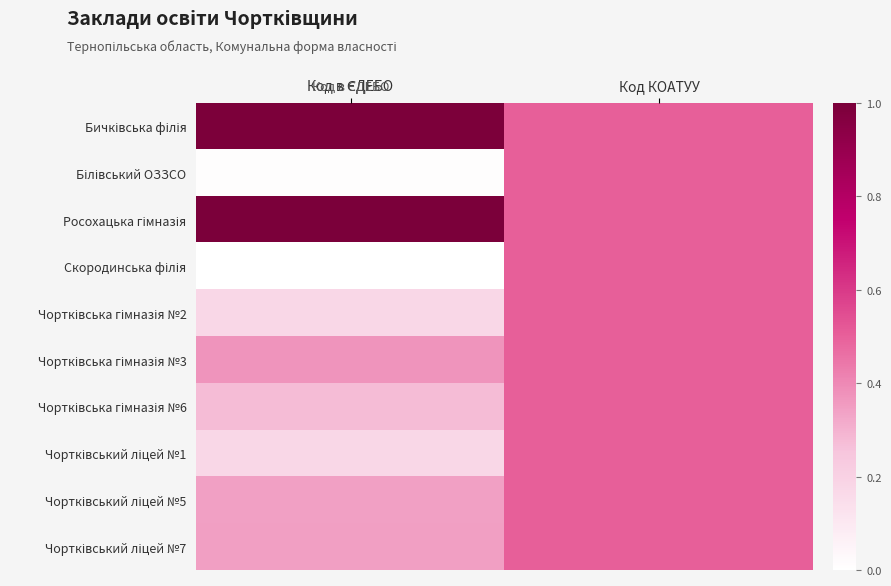

Rank the series by their maximum value, from lowest to highest.

Білівський ОЗЗСО, Скородинська філія, Чортківська гімназія №2, Чортківська гімназія №3, Чортківська гімназія №6, Чортківський ліцей №1, Чортківський ліцей №5, Чортківський ліцей №7, Бичківська філія, Росохацька гімназія